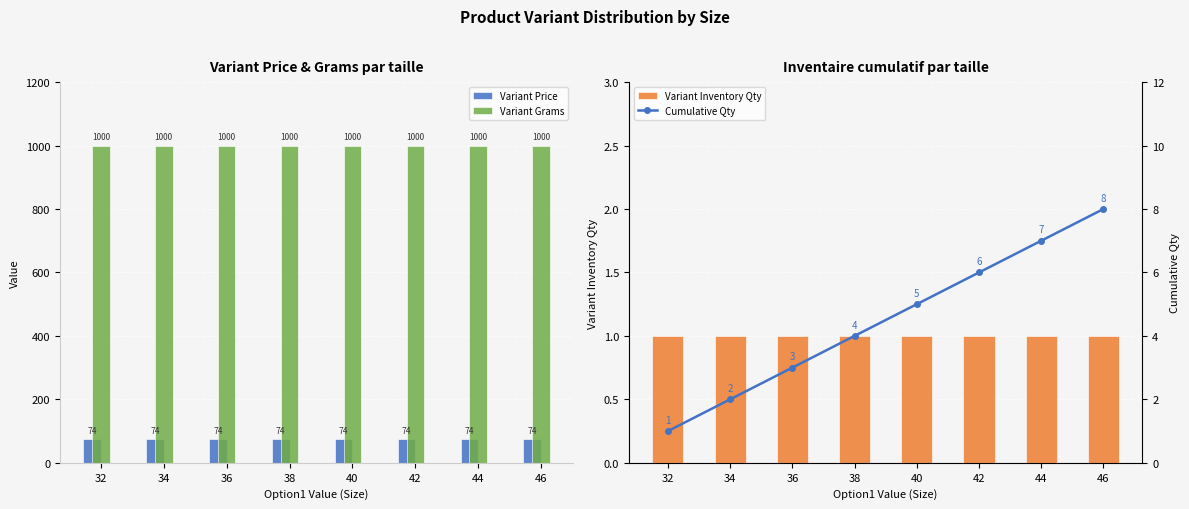

What is the total value across all series at 42?

1081